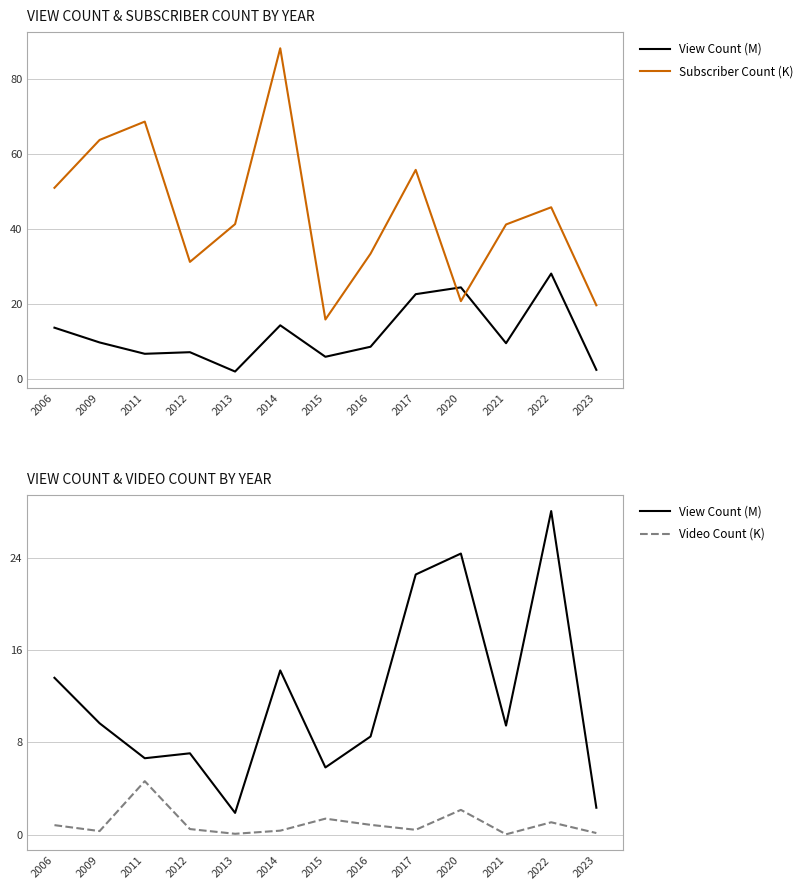

True or false: View Count (M) and Subscriber Count (K) cross at least once.

True